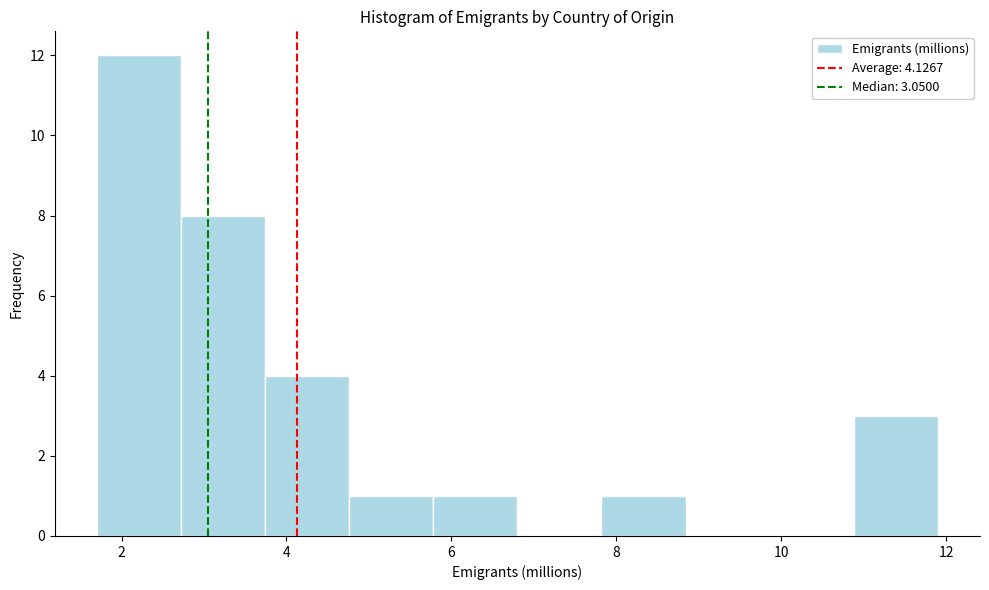

Which range on the x-axis has the tallest bar?

1.70 to 2.72